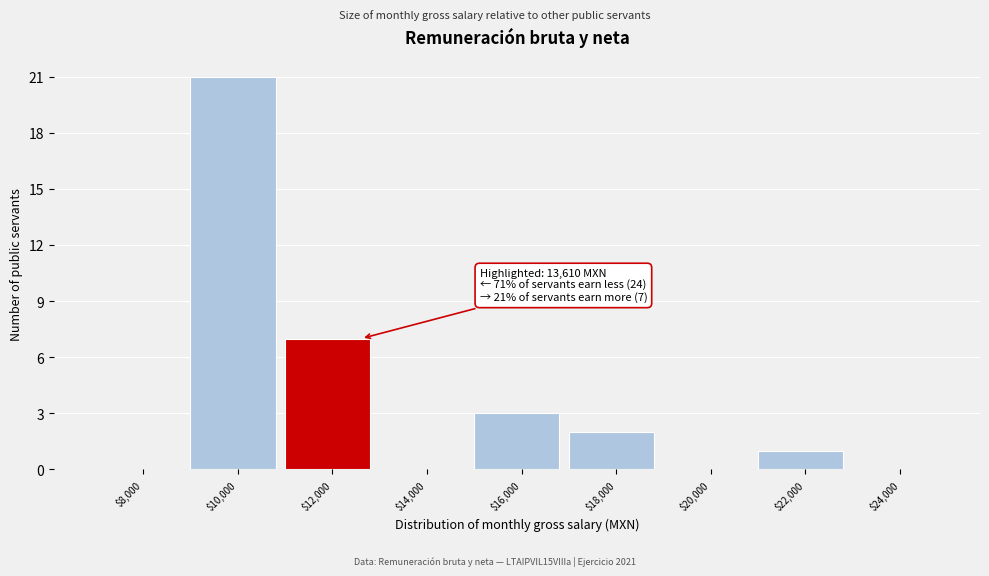

Which label corresponds to the largest value in the chart?

$10,000